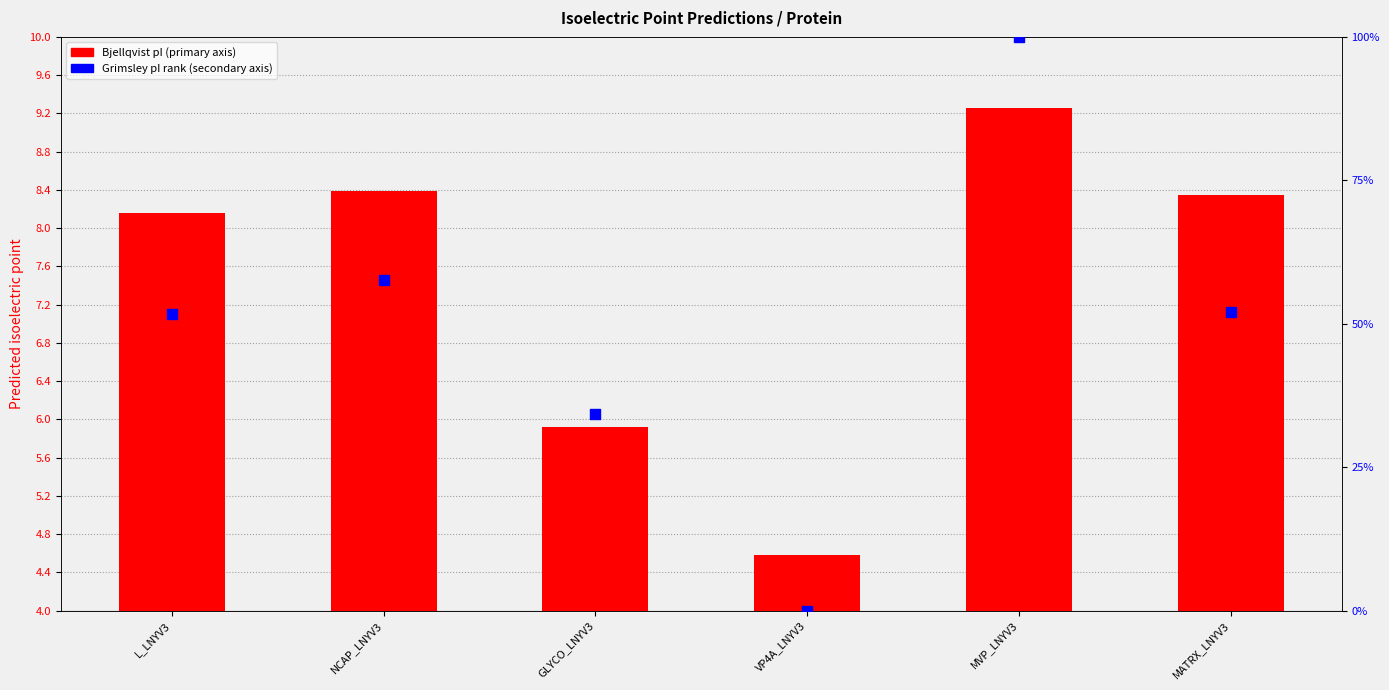

At how many categories does at least one series exceed 4?

6